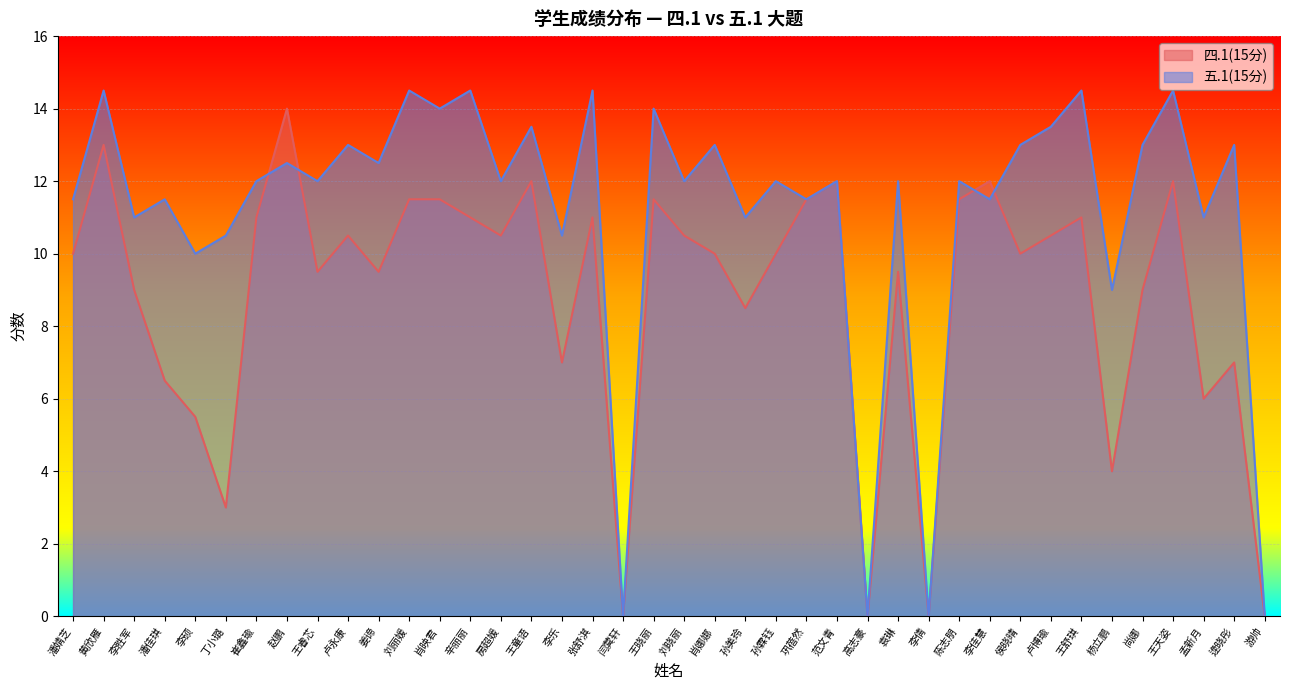

What are all the series names shown in the legend?

四.1(15分), 五.1(15分)